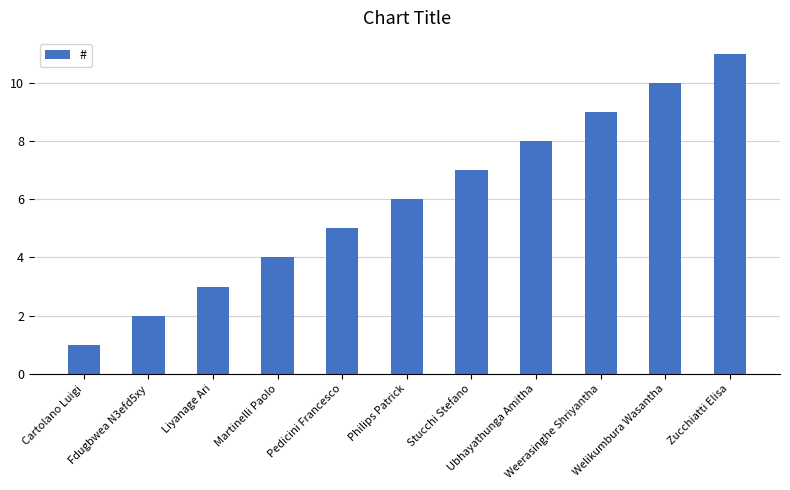

What is the smallest value displayed?

1